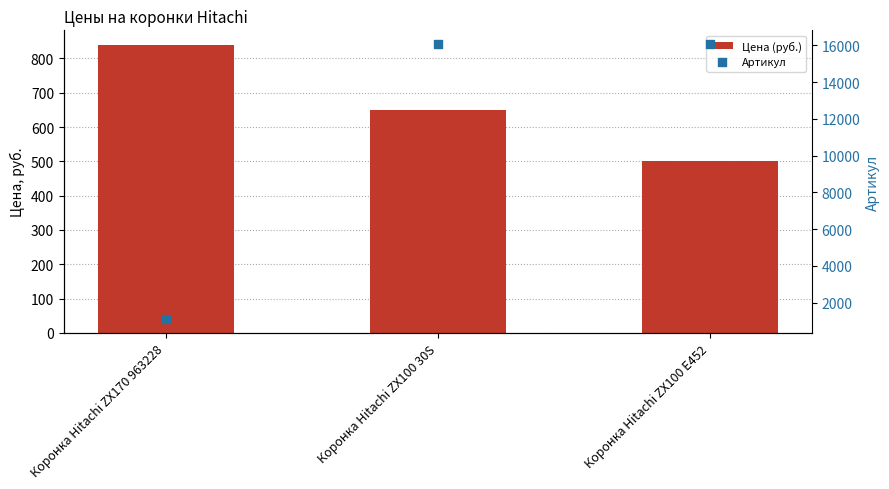

At how many categories does at least one series exceed 12059?

2